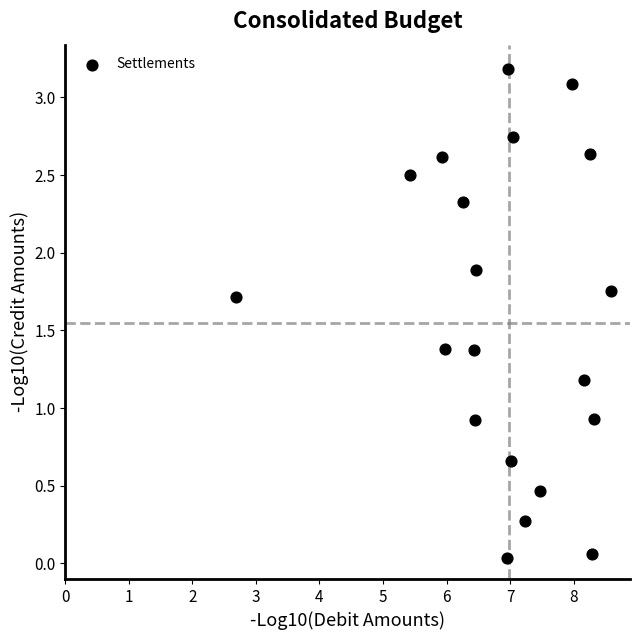

What is the range of Y values (max minus min)?

3.1